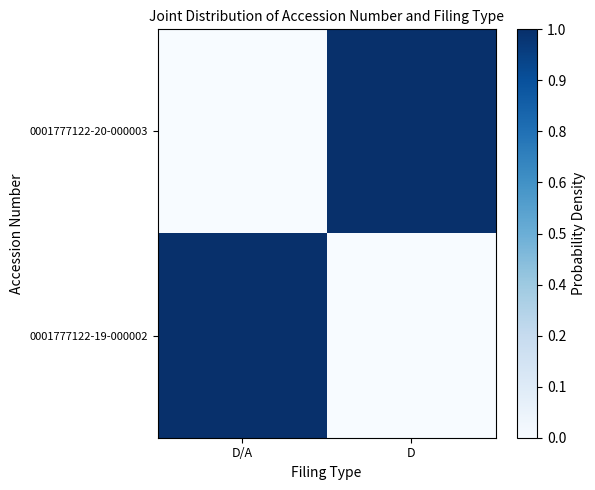

At how many categories does at least one series exceed 0?

2